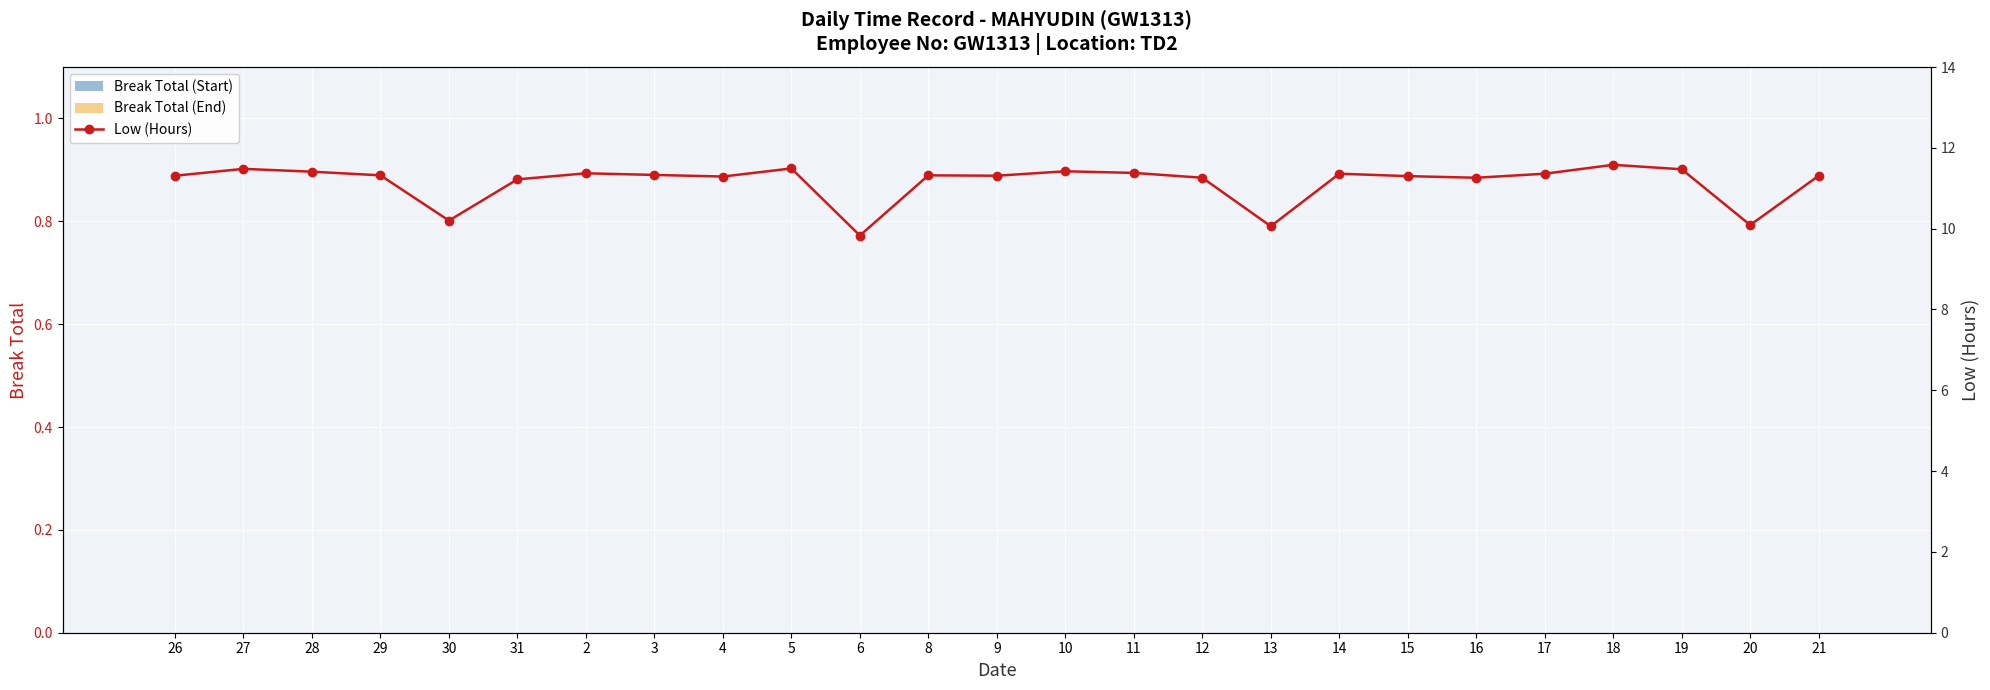

What is the total value across all series at 4?

11.3